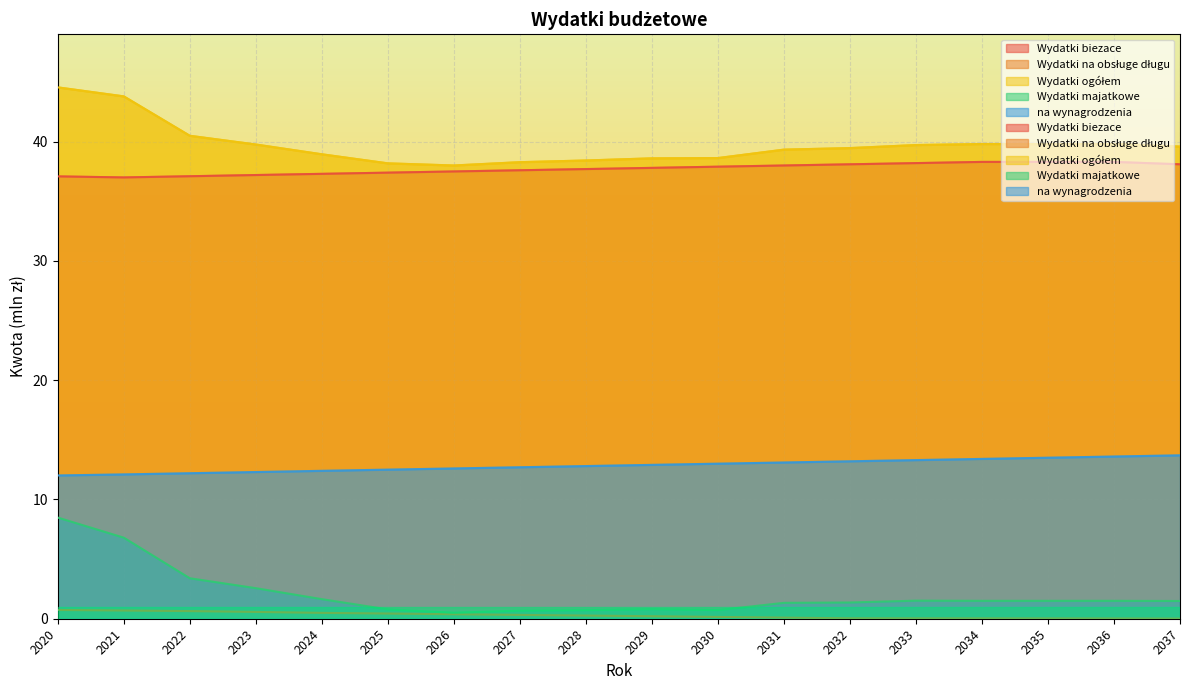

Reading right to left, list all the values displayed in this chart.

Wydatki biezace: 38.1	38.3	38.3	38.3	38.2	38.1	38.0	37.9	37.8	37.7	37.6	37.5	37.4	37.3	37.2	37.1	37.0	37.1
Wydatki na obsługe długu: 0.0	0.0	0.0	0.0	0.0	0.0	0.1	0.2	0.2	0.3	0.3	0.4	0.4	0.5	0.6	0.6	0.7	0.7
Wydatki ogółem: 39.6	39.8	39.8	39.8	39.7	39.5	39.3	38.6	38.6	38.4	38.3	38.0	38.2	38.9	39.8	40.5	43.8	44.5
Wydatki majatkowe: 1.5	1.5	1.5	1.5	1.5	1.4	1.3	0.7	0.8	0.7	0.7	0.5	0.8	1.6	2.6	3.4	6.8	8.5
na wynagrodzenia: 13.7	13.6	13.5	13.4	13.3	13.2	13.1	13.0	12.9	12.8	12.7	12.6	12.5	12.4	12.3	12.2	12.1	12.0